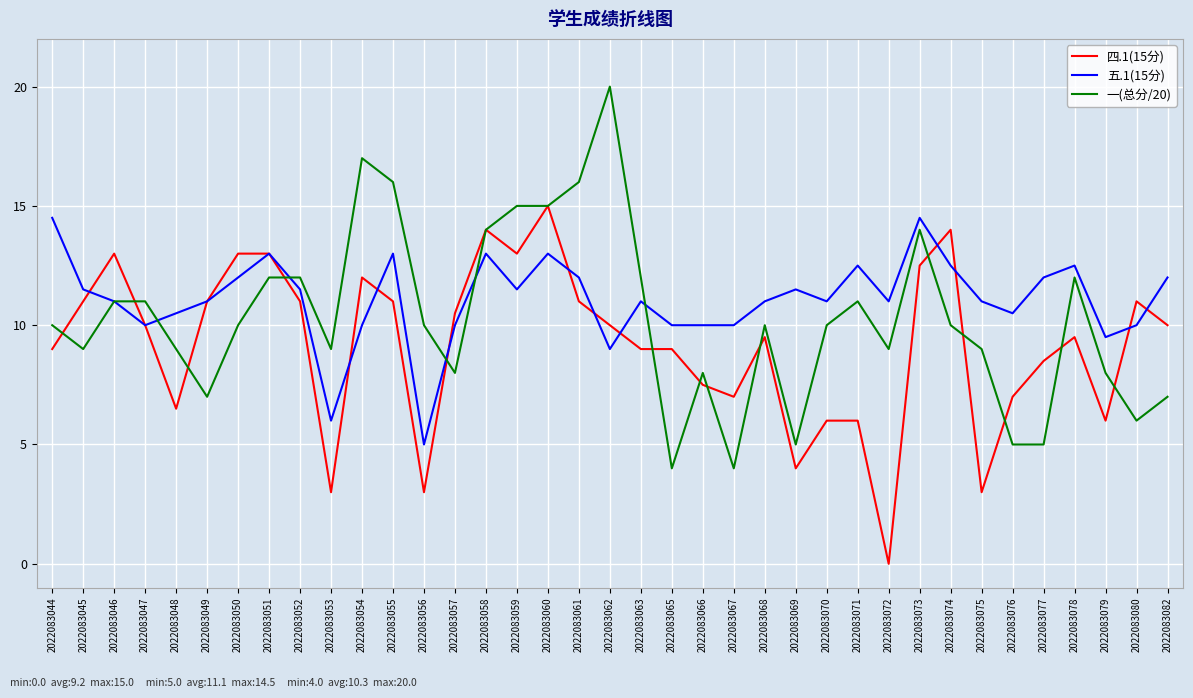

How many lines are shown in the chart?

3